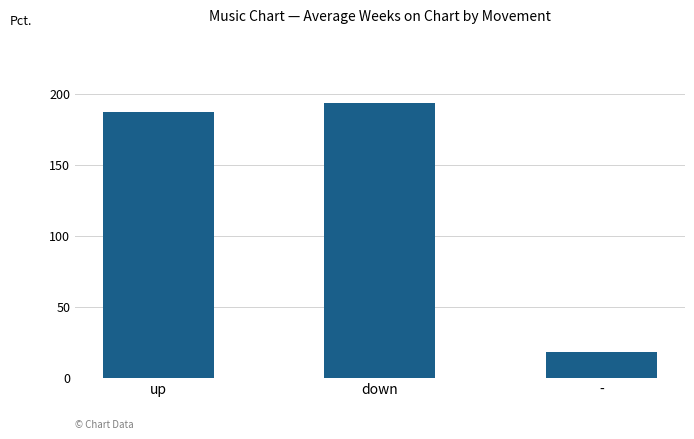

How many bars are there in total?

3